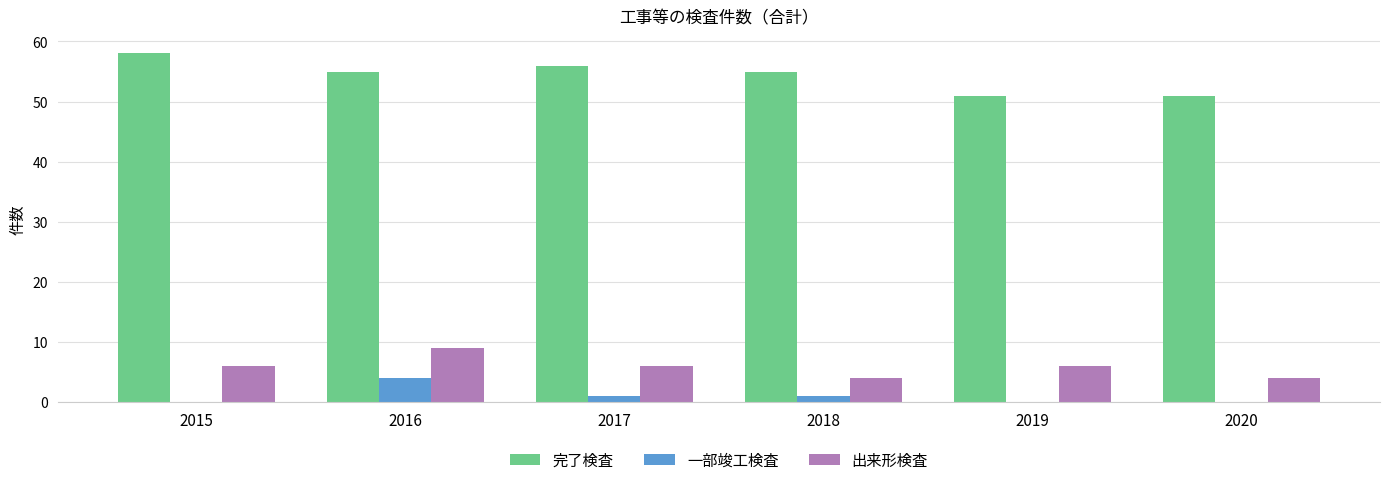

Reading right to left, extract all data points from this chart.

完了検査: 51	51	55	56	55	58
一部竣工検査: 0	0	1	1	4	0
出来形検査: 4	6	4	6	9	6